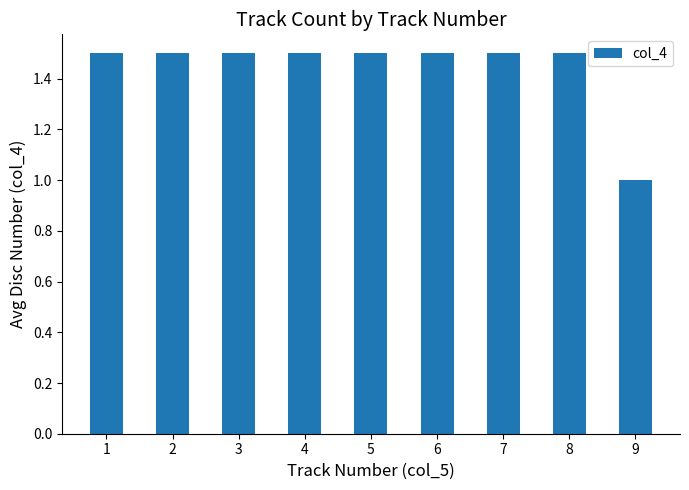

What is the smallest value displayed?

1.0